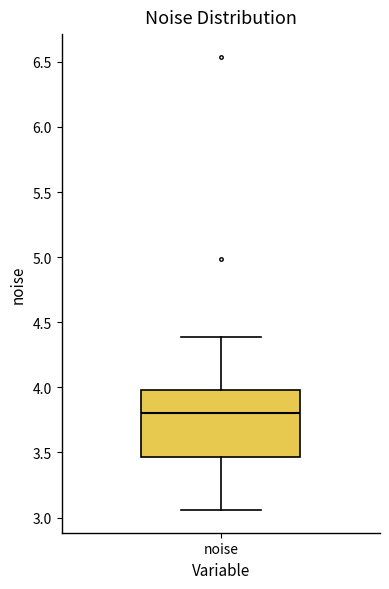

Read this box plot against the y-axis: the position of the median line, the range covered by the box, and the ends of both whiskers. The values are not printed on the chart, so give them approximately, as read against the axis.

median 3.80, box 3.45 to 4.00, whiskers 3.05 to 4.40